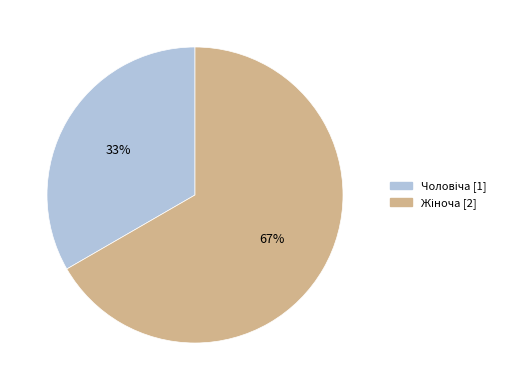

Is there a majority slice in this chart?

Yes